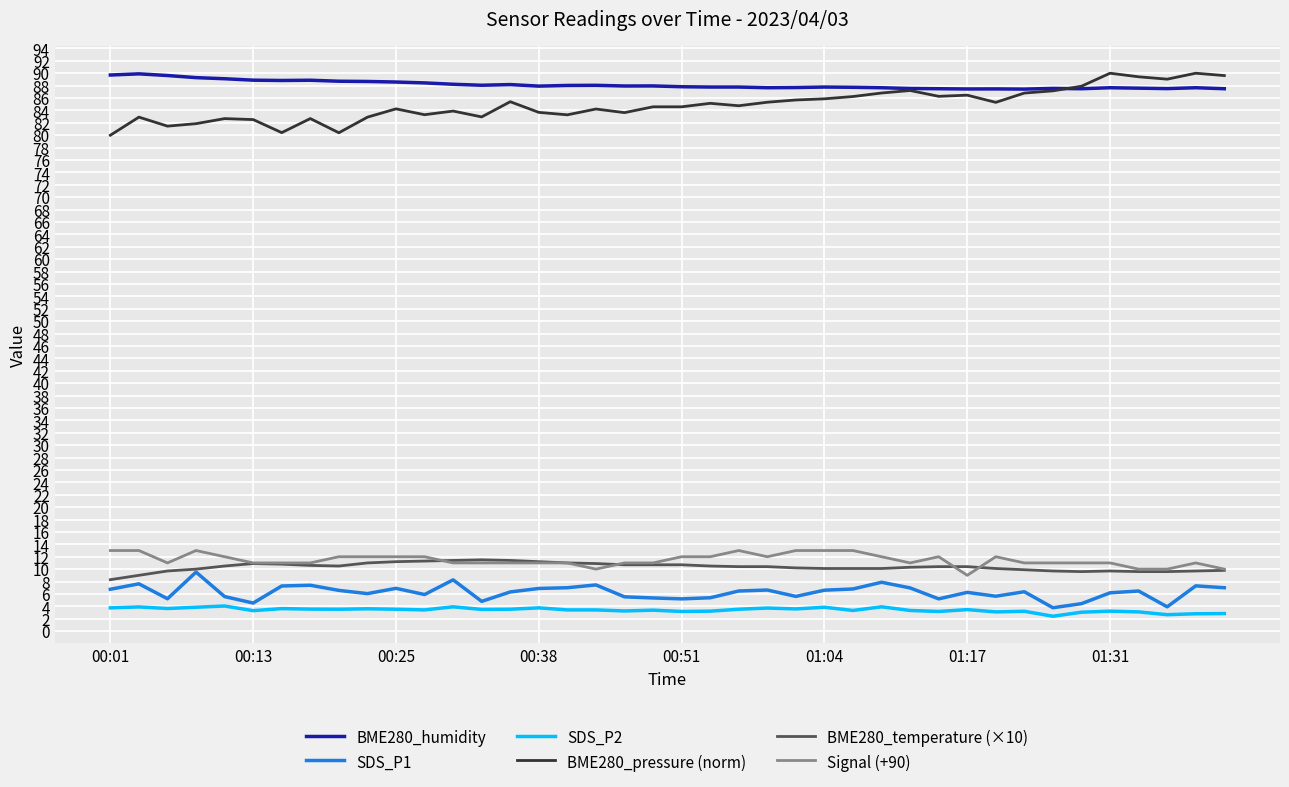

True or false: BME280_pressure (norm) and BME280_temperature (×10) cross at least once.

False